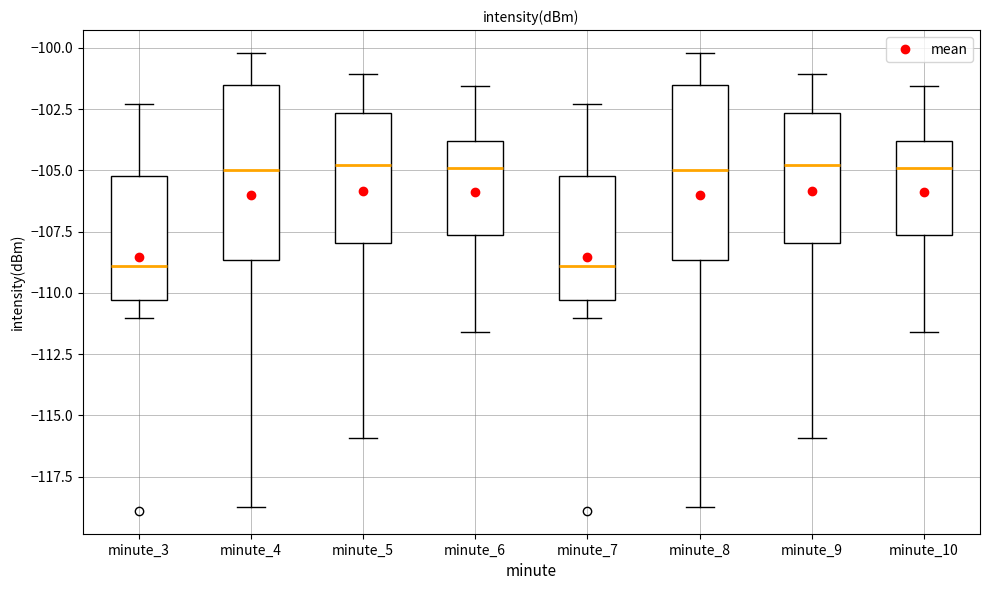

Reading left to right, read every box against the y-axis: the position of its median line, the range the box covers, and the ends of its whiskers. The values are not printed on the chart, so give them approximately, as read against the axis.

minute_3: median -109.0, box -110.5 to -105.0, whiskers -111.0 to -102.5
minute_4: median -105.0, box -108.5 to -101.5, whiskers -118.5 to -100.0
minute_5: median -105.0, box -108.0 to -102.5, whiskers -116.0 to -101.0
minute_6: median -105.0, box -107.5 to -104.0, whiskers -111.5 to -101.5
minute_7: median -109.0, box -110.5 to -105.0, whiskers -111.0 to -102.5
minute_8: median -105.0, box -108.5 to -101.5, whiskers -118.5 to -100.0
minute_9: median -105.0, box -108.0 to -102.5, whiskers -116.0 to -101.0
minute_10: median -105.0, box -107.5 to -104.0, whiskers -111.5 to -101.5